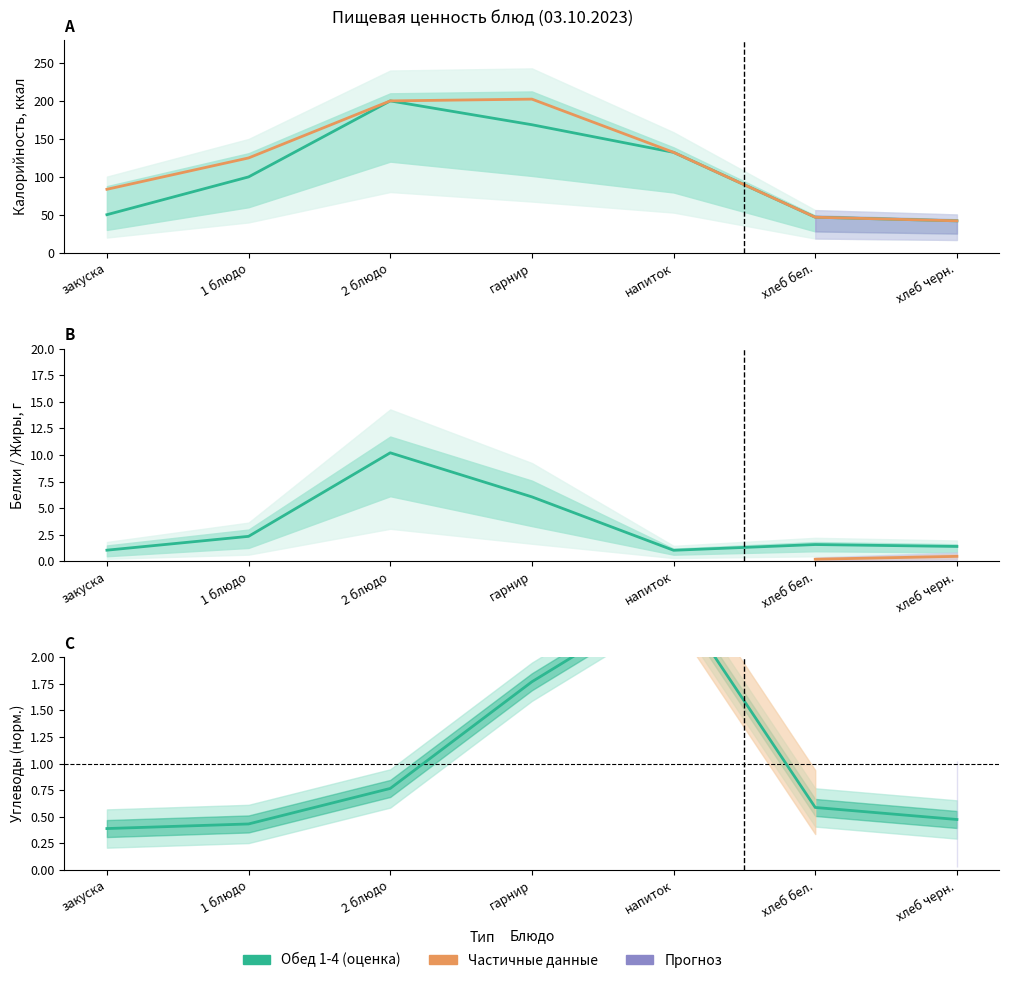

What is the highest value of the Белки среднее series?

10.2